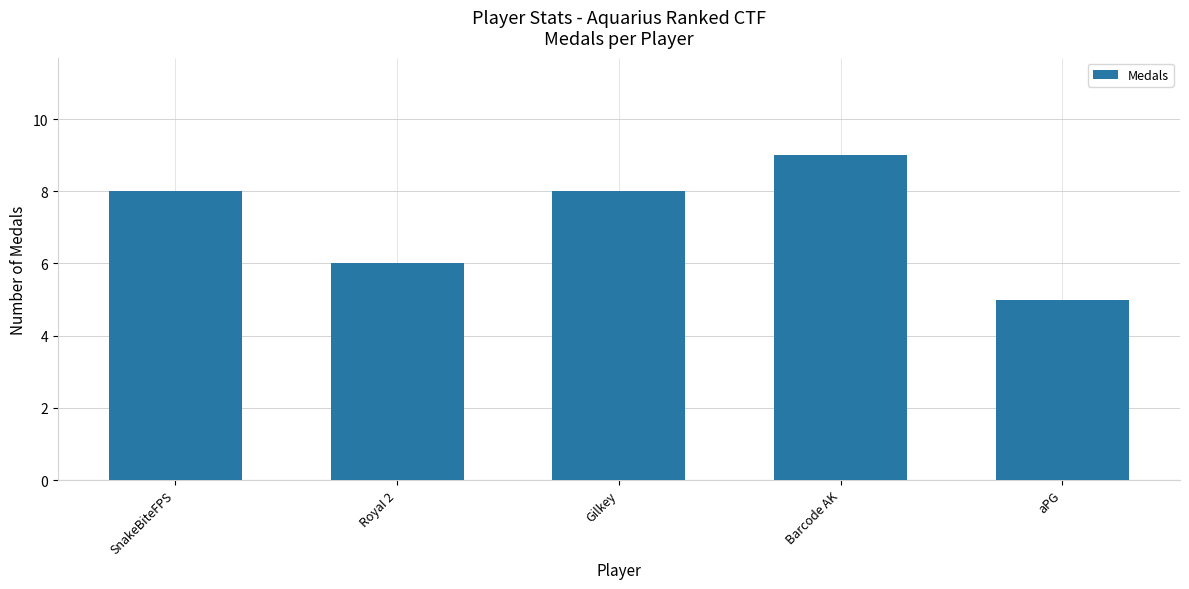

What position from the left is Gilkey?

3